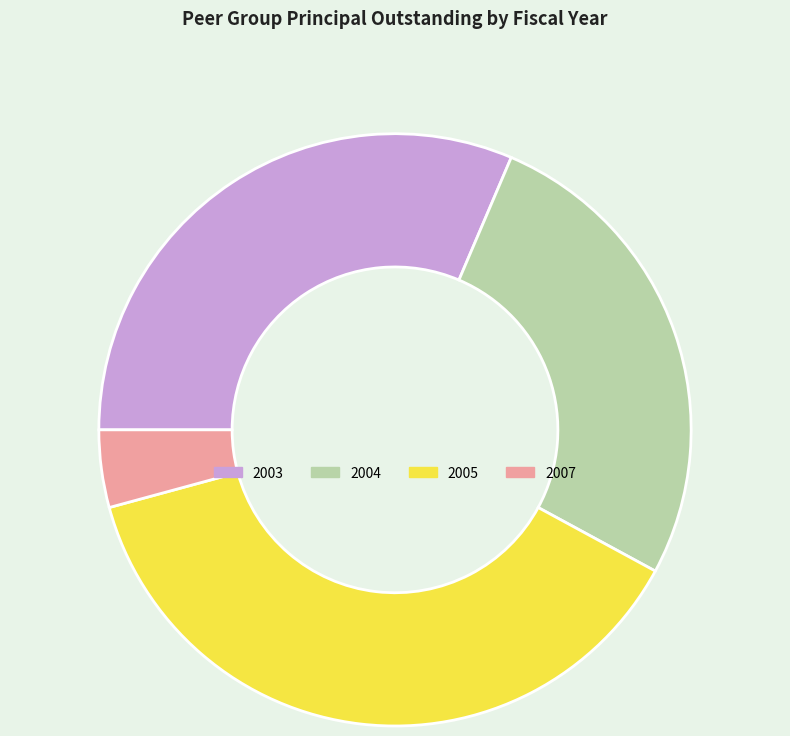

Which has a higher value, 2004 or 2005?

2005